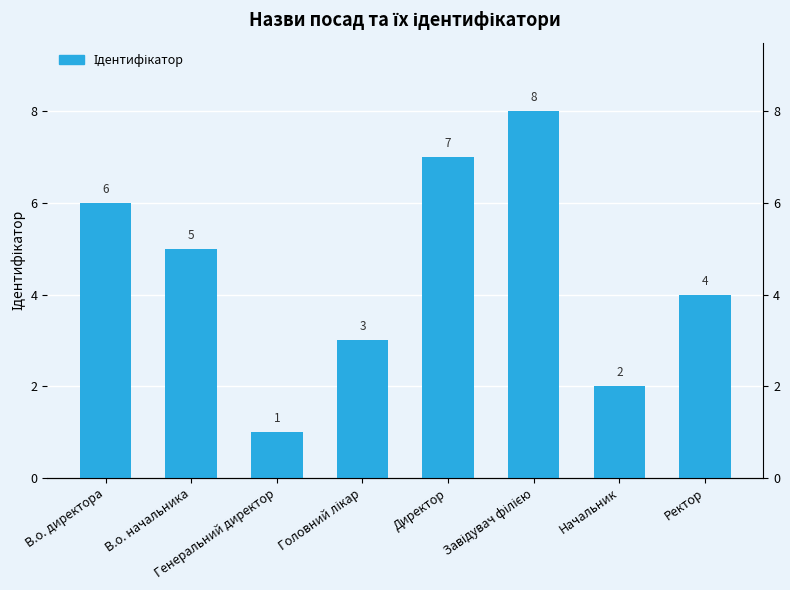

Reading left to right, list all the values displayed in this chart.

6	5	1	3	7	8	2	4